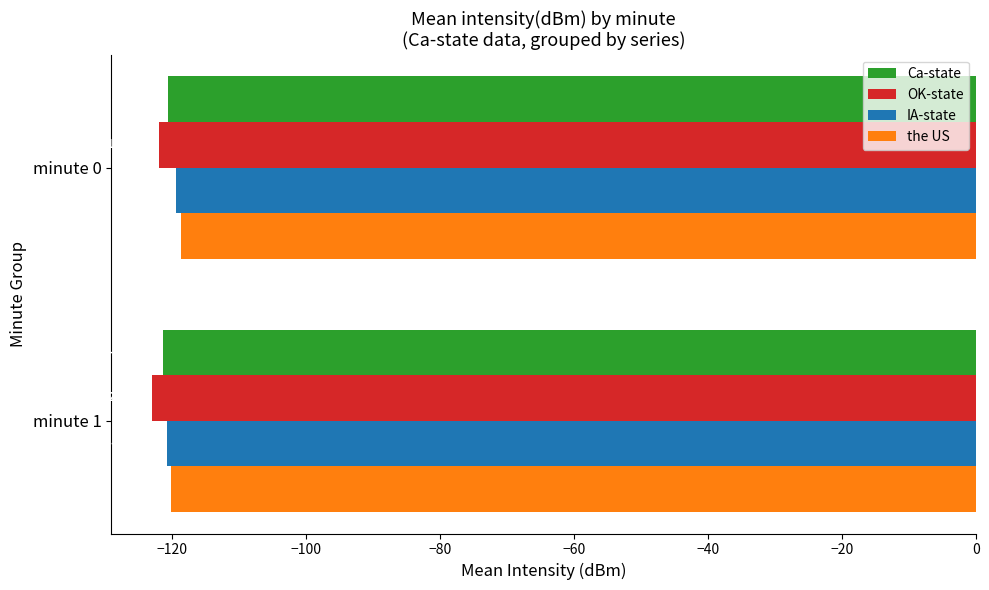

What is the difference between the maximum and minimum values in the IA-state series?

1.3